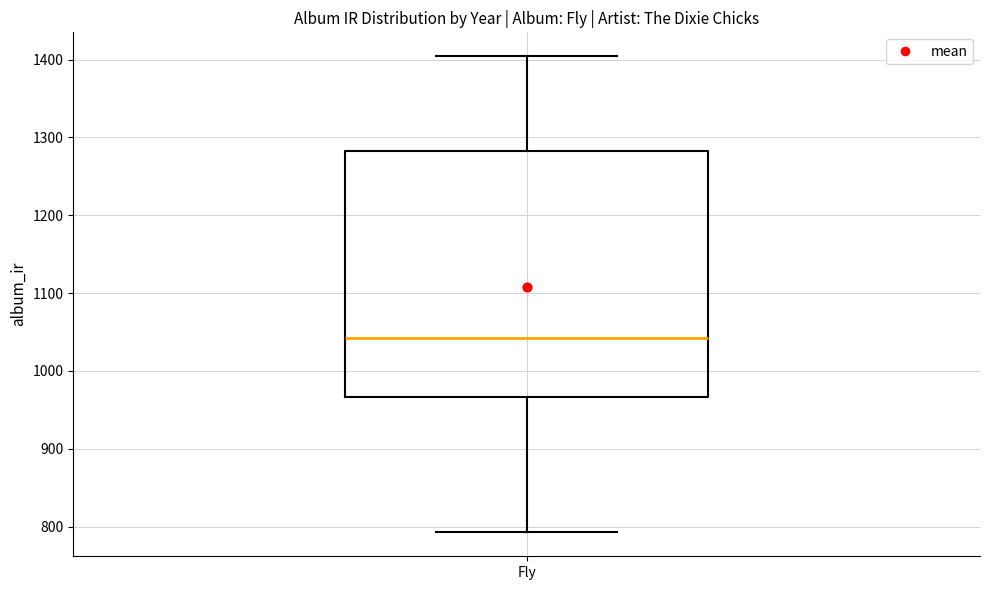

Where does the median line of the box for Fly sit on the y-axis? The values are not printed on the chart, so give them approximately, as read against the axis.

1040